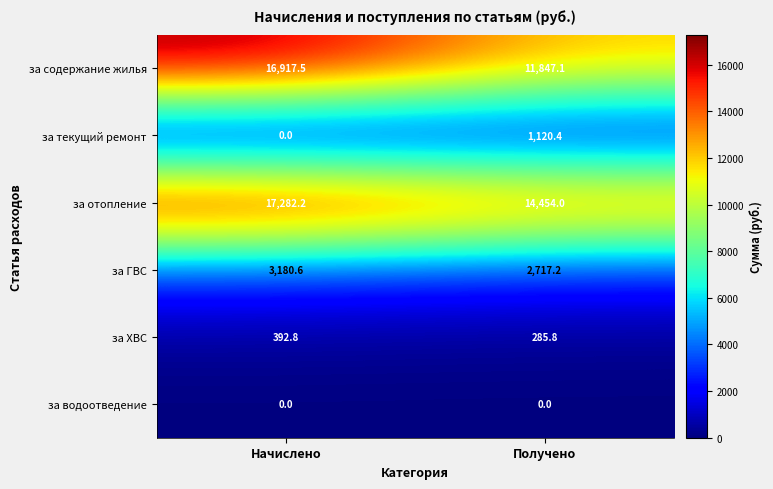

What is the difference between the maximum and minimum values in the за текущий ремонт series?

1120.4